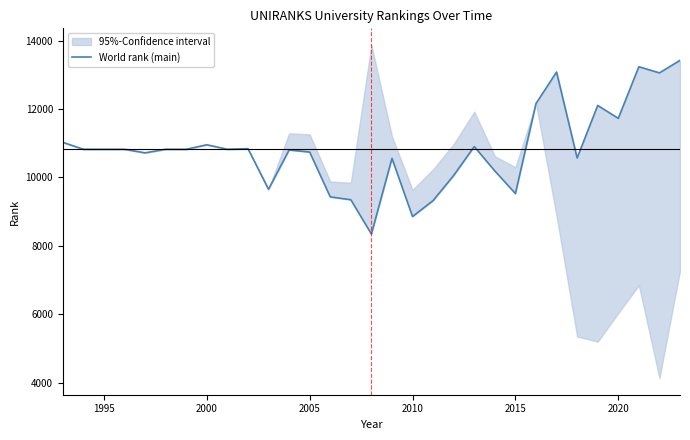

The value at 2015 is 16810. True or false?

False